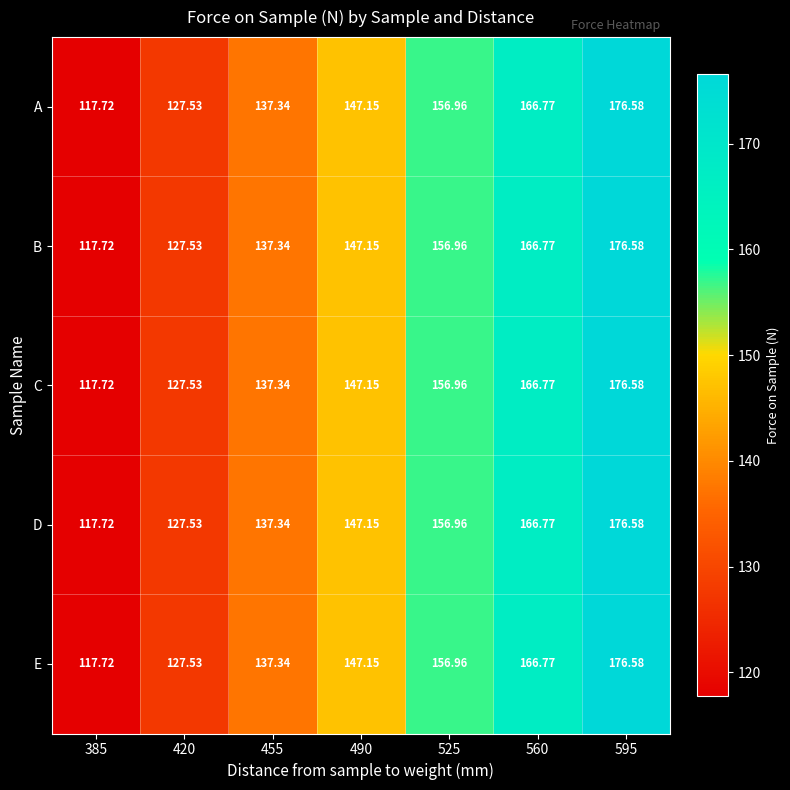

Is the value of B at 595 greater than the value of C at 525?

Yes